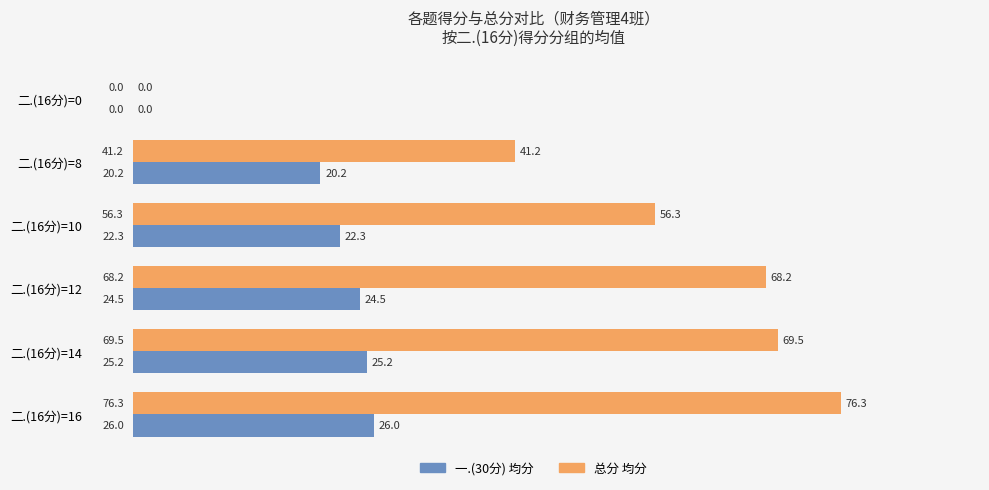

The value of 一.(30分) 均分 at 二.(16分)=12 is 24.5. True or false?

True